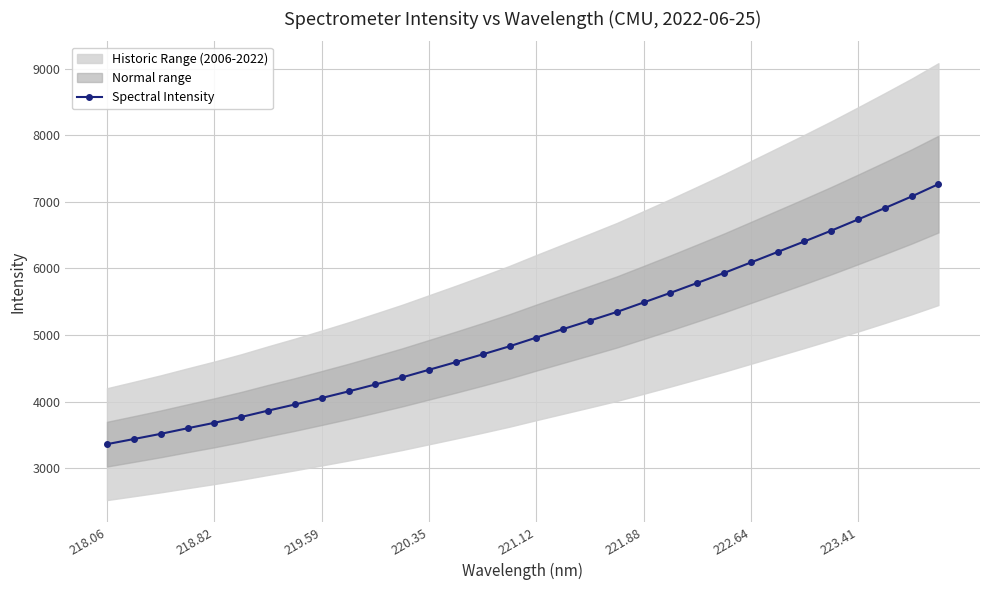

What is the average value?

5042.6